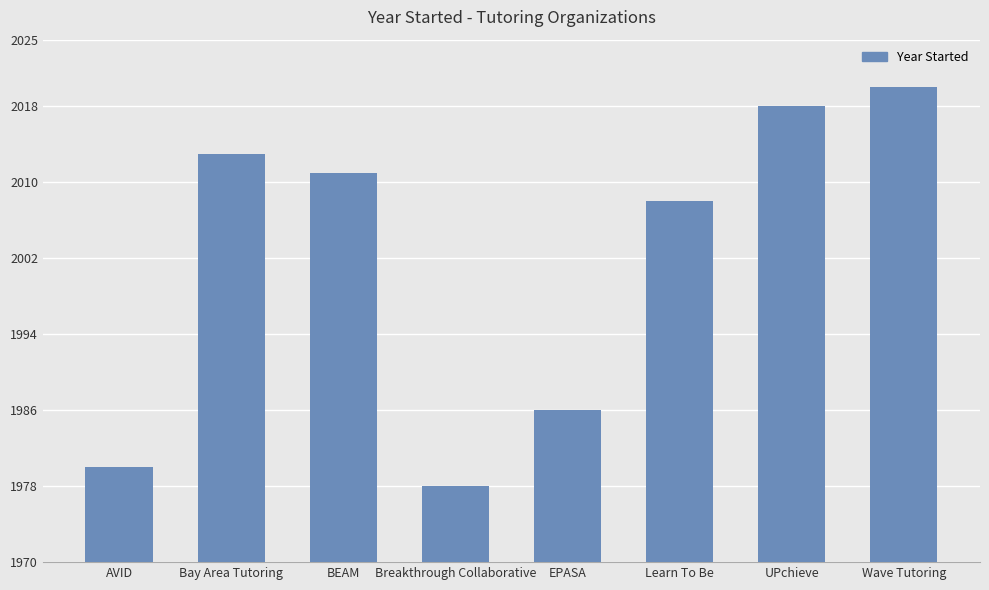

What is the difference between the values at Bay Area Tutoring and Wave Tutoring?

7